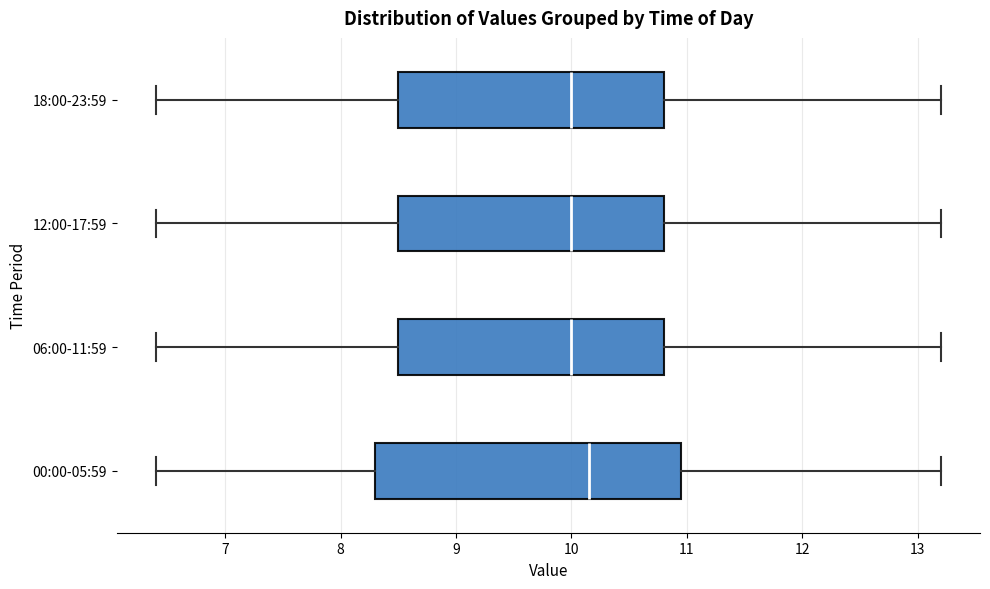

Which box is the widest, from its left edge to its right edge?

00:00-05:59